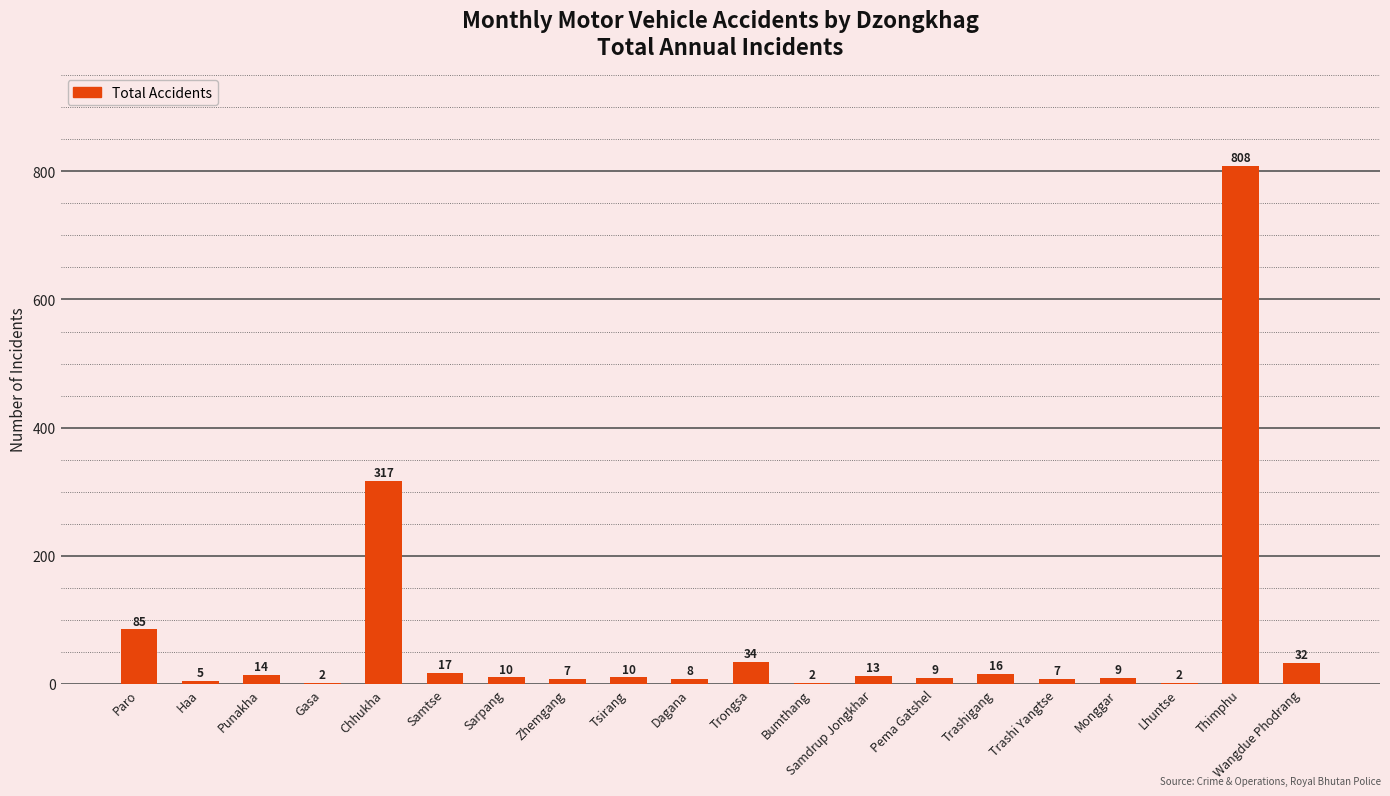

Is it true that the value at Gasa is 2?

True